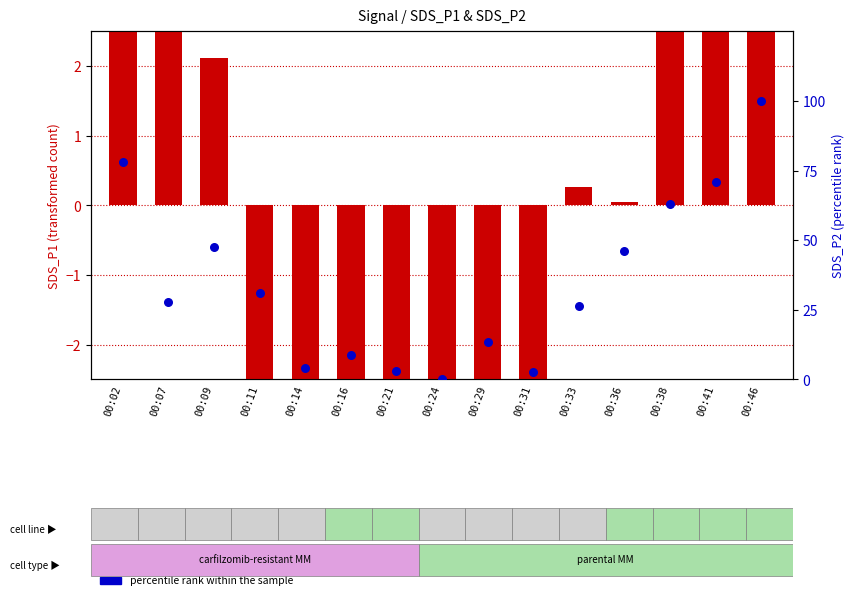

Is the value of percentile rank (SDS_P2) at 00:11 greater than the value of transformed count (SDS_P1) at 00:38?

Yes